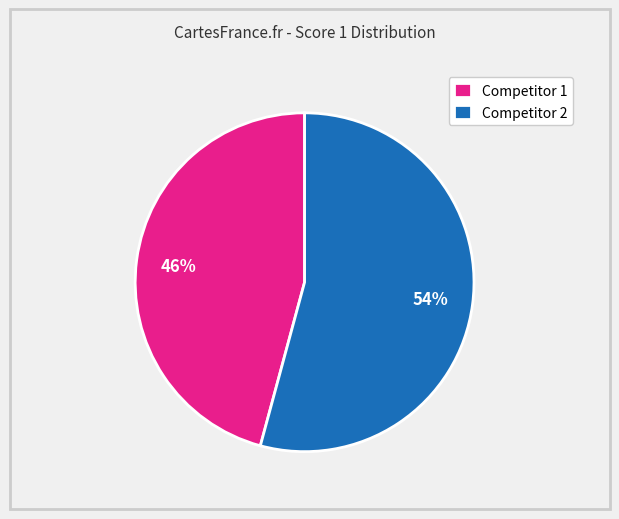

Do Competitor 2 and Competitor 1 together represent more than half of the pie?

Yes